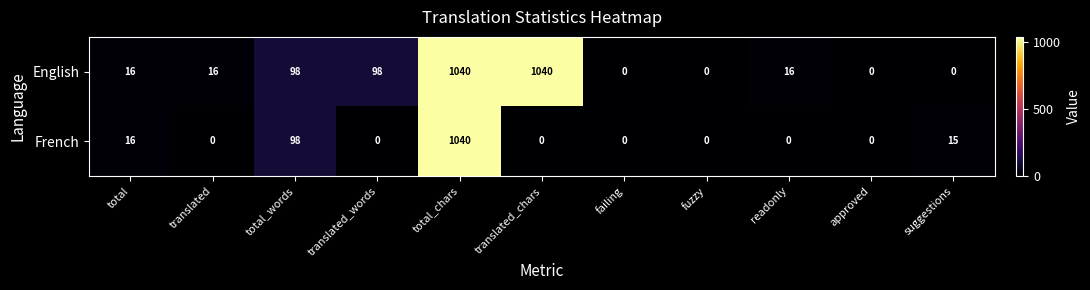

What is the average value of the French series?

106